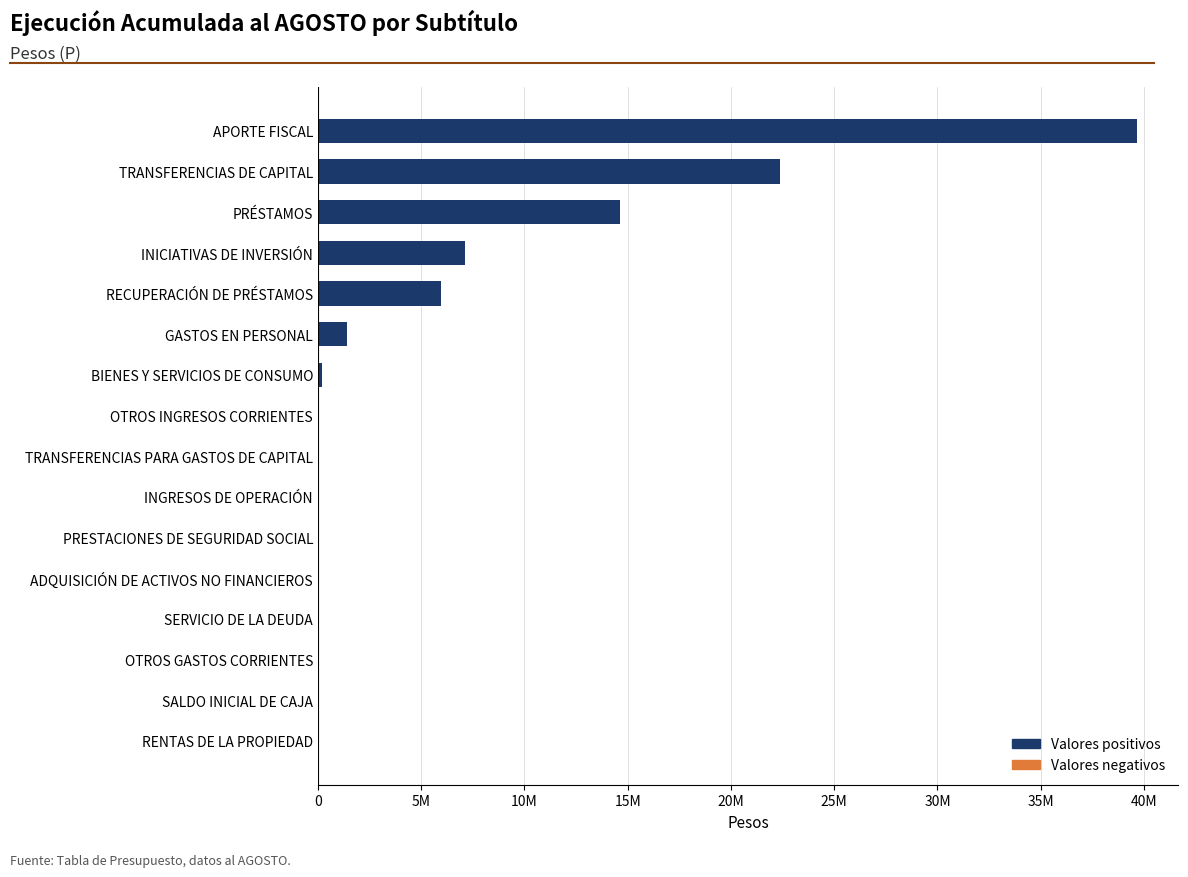

The Ejecución Acumulada al AGOSTO series shows 9808804 at INICIATIVAS DE INVERSIÓN. True or false?

False